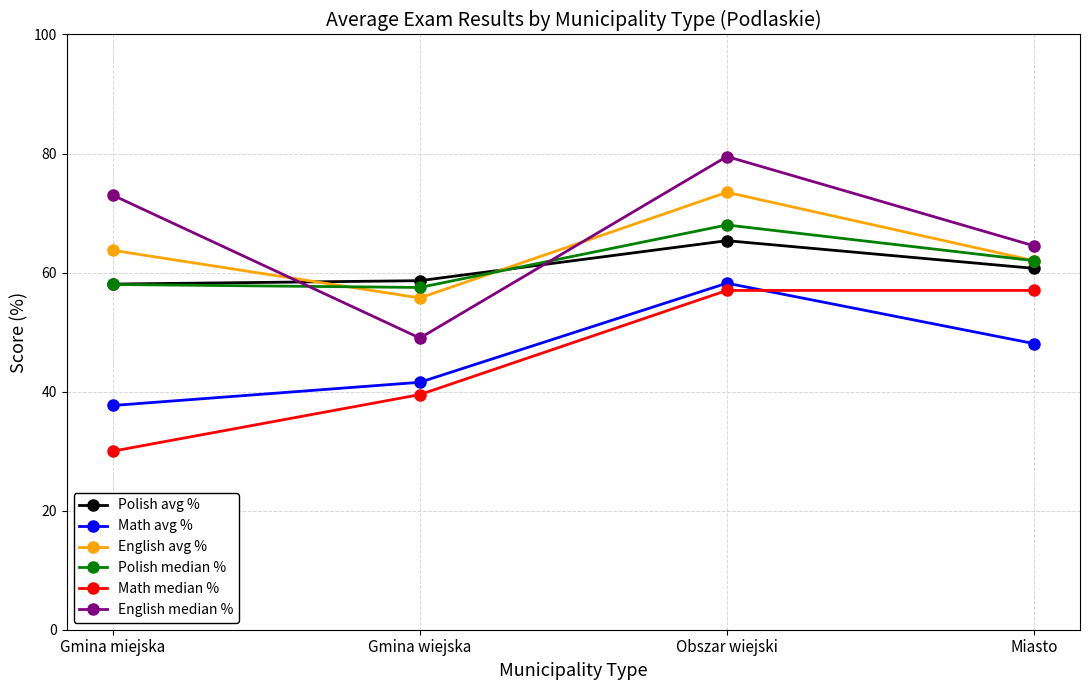

Which series has the largest total across all categories?

English median %